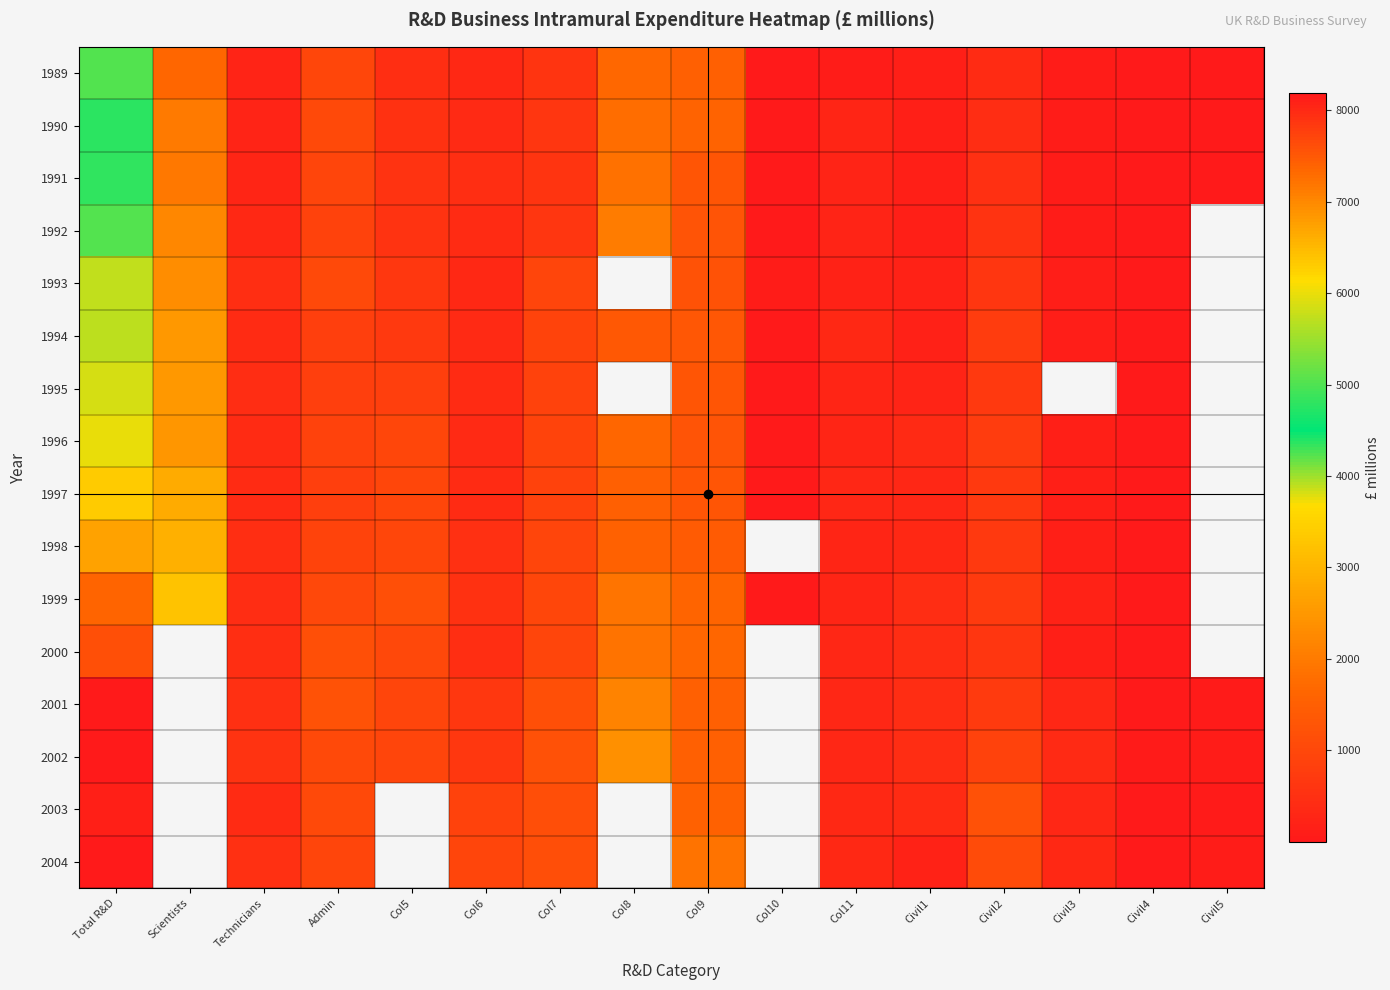

What is the difference between the 1998 values at Scientists and Civil4?

2918.0